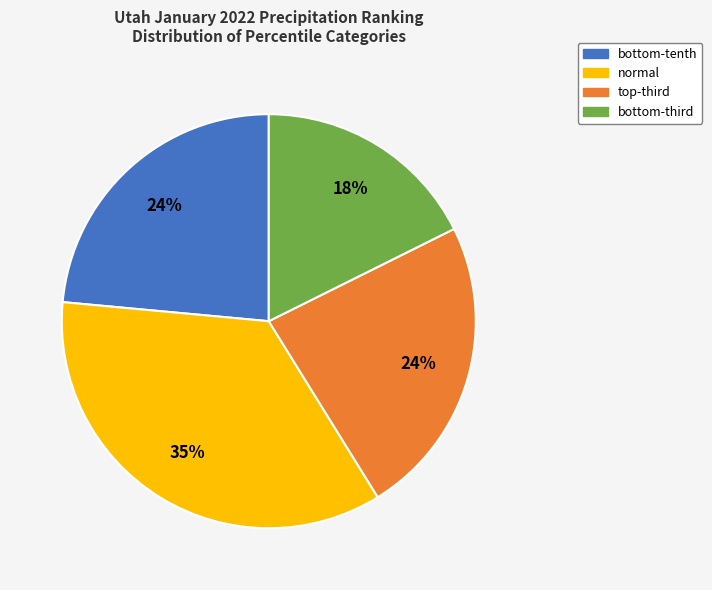

Is there any slice that represents more than half of the pie?

No